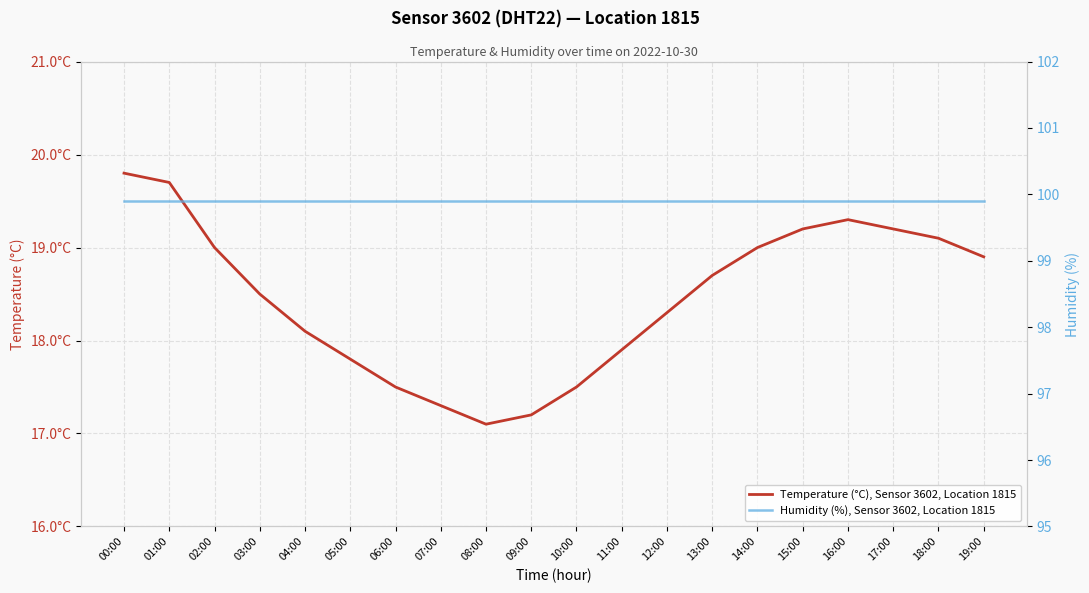

How many data points in Temperature (°C), Sensor 3602, Location 1815 are less than 18?

7